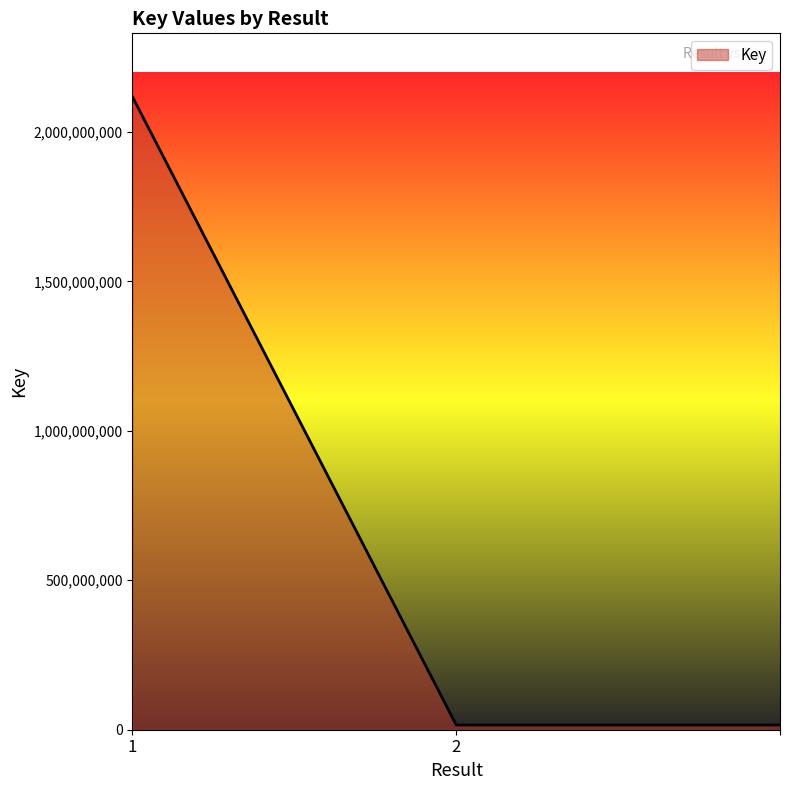

What is the average value?

716532485